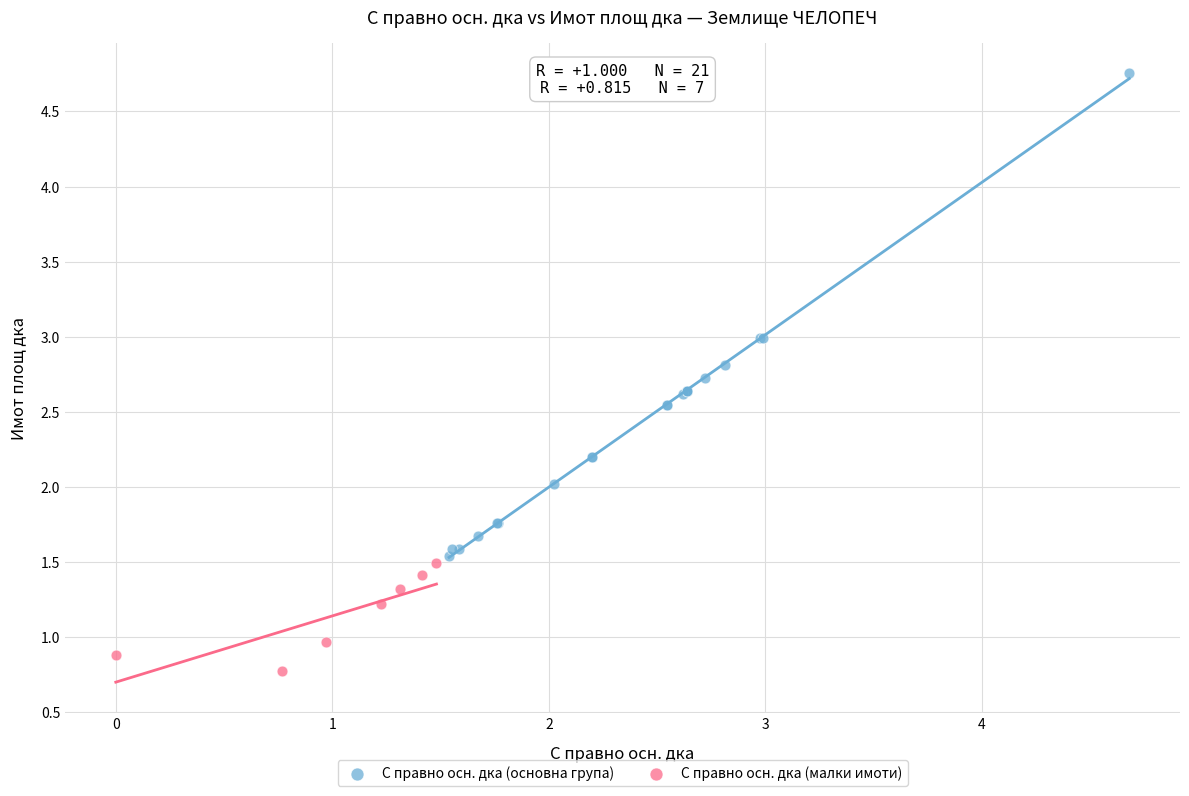

Which series has the largest Y range (max minus min)?

С правно осн. дка (основна група)